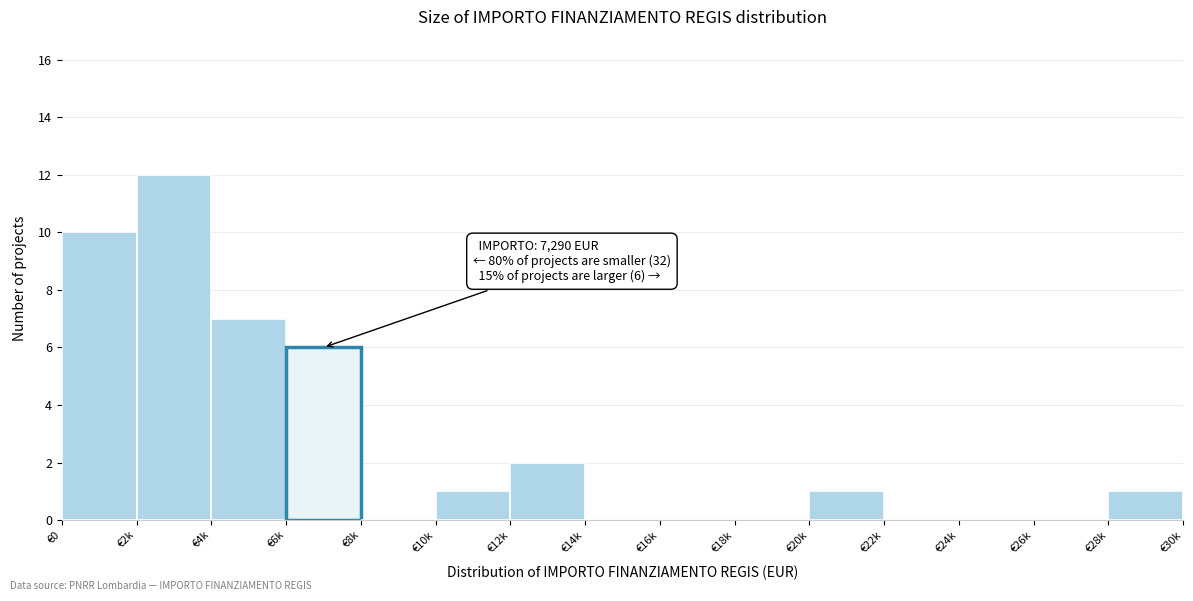

Reading right to left, extract all data points from this chart.

€28k=1	€26k=0	€24k=0	€22k=0	€20k=1	€18k=0	€16k=0	€14k=0	€12k=2	€10k=1	€8k=0	€6k=6	€4k=7	€2k=12	€0=10